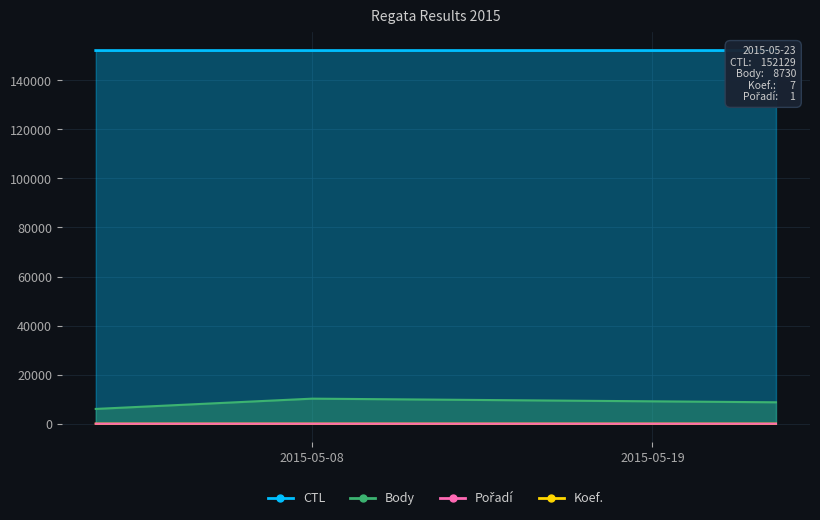

At which category does the chart reach its peak across all series?

2015-05-23